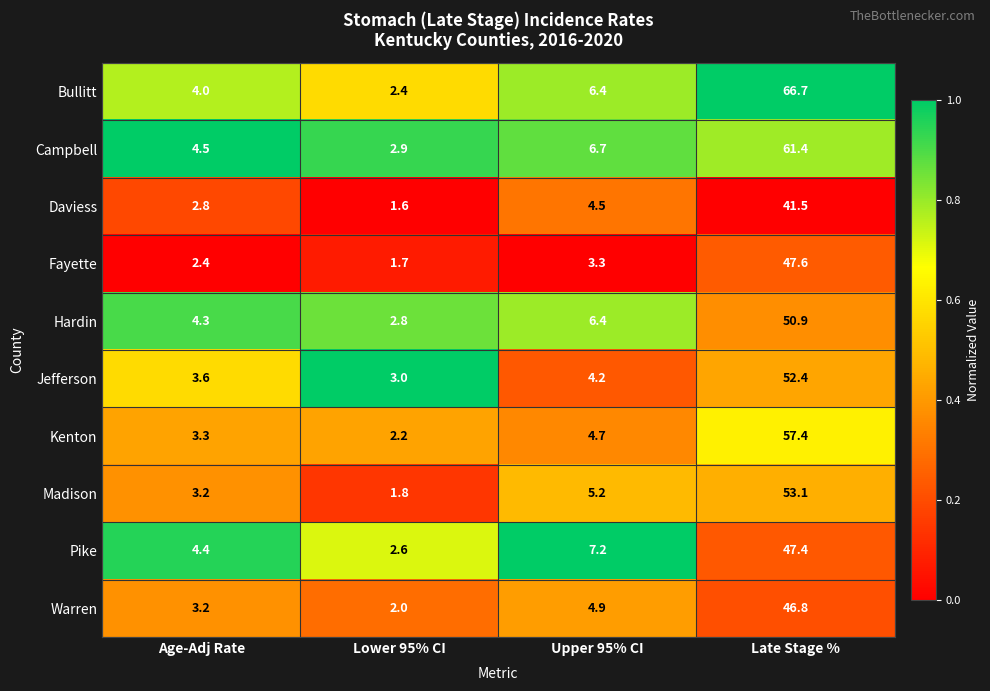

Which series has the largest total across all categories?

Bullitt